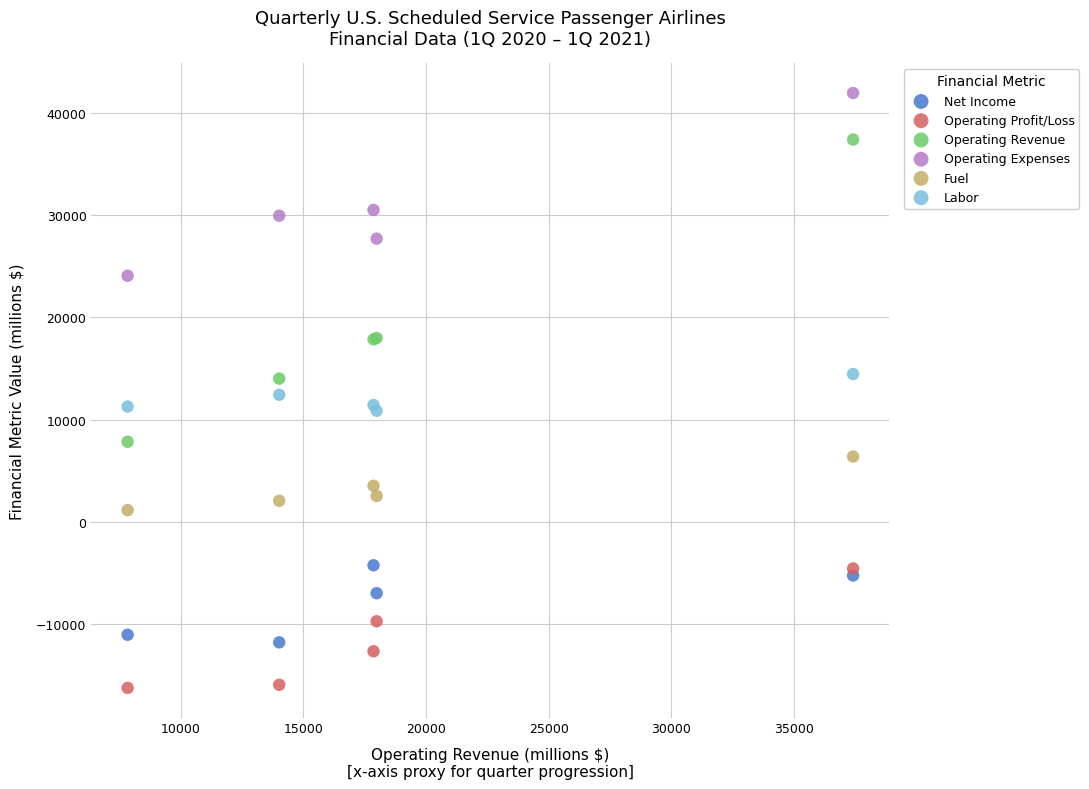

Which series reaches the maximum Y coordinate?

Operating Expenses